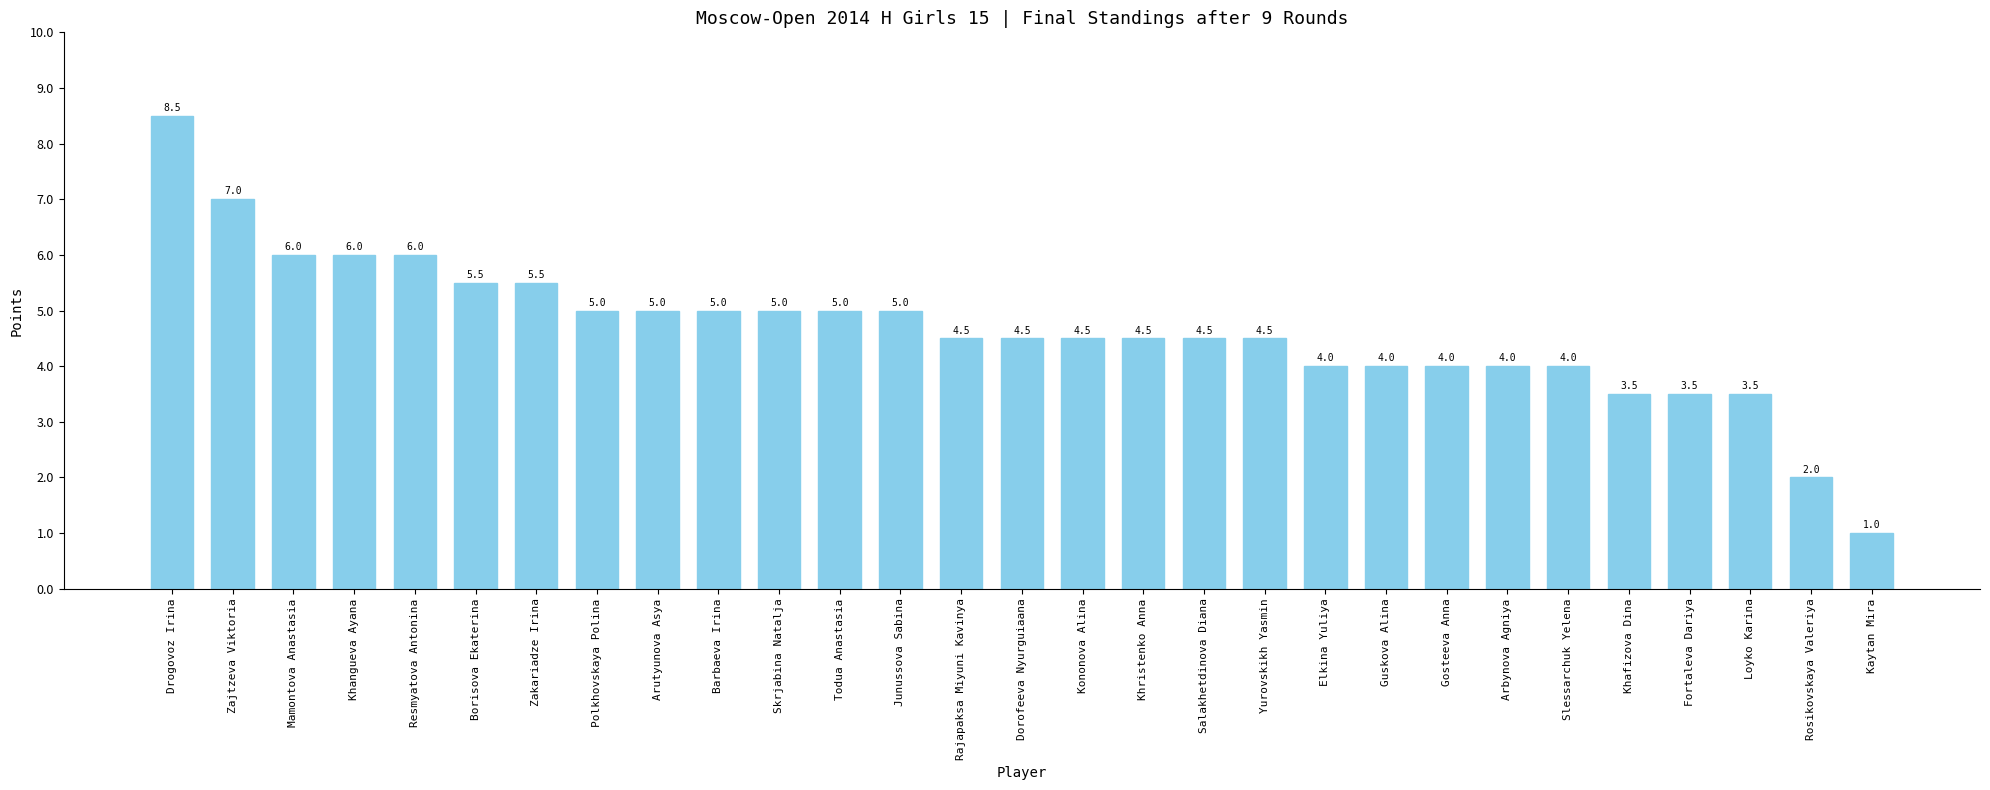

How many bars are there in total?

29